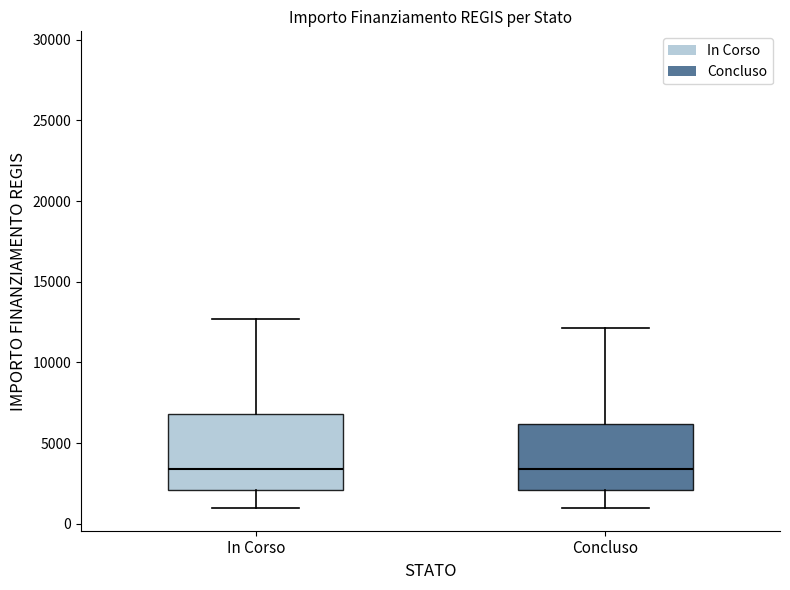

Where does the lower whisker of the box for In Corso end on the y-axis? The values are not printed on the chart, so give them approximately, as read against the axis.

1000